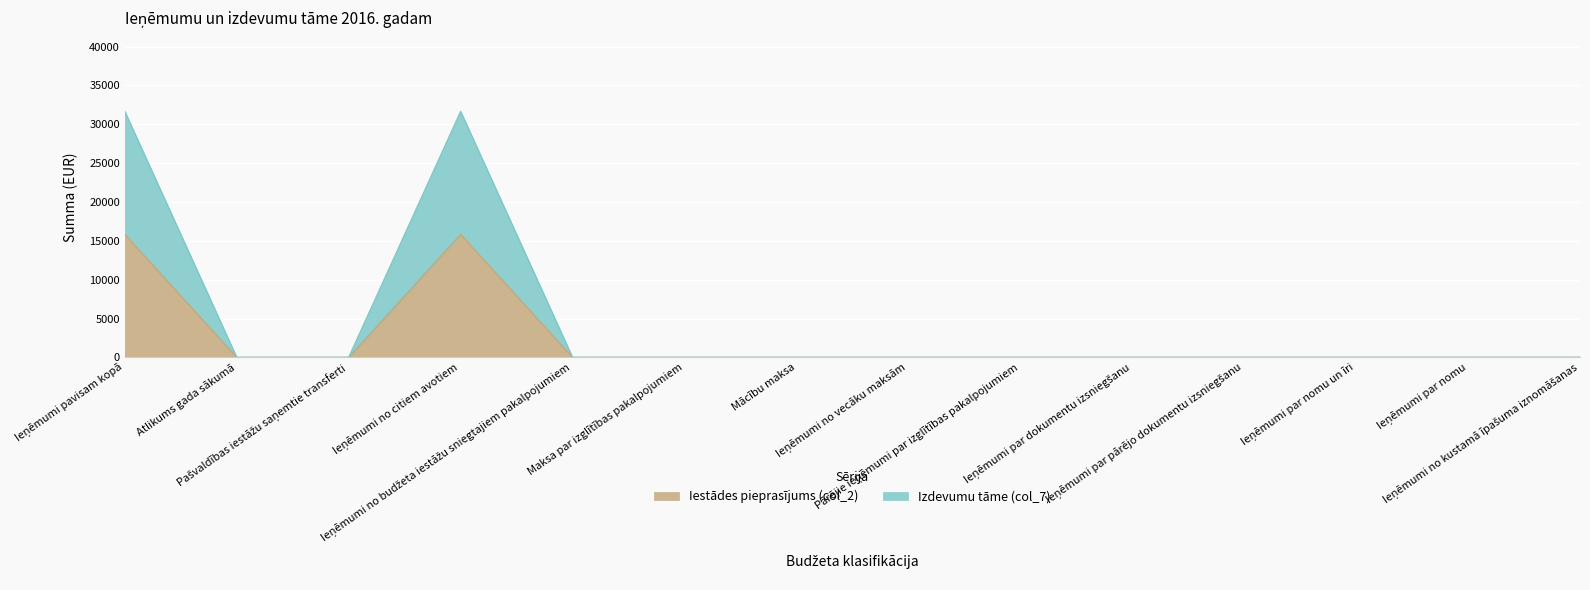

True or false: Izdevumu tāme (col_7) and Iestādes pieprasījums (col_2) cross at least once.

False